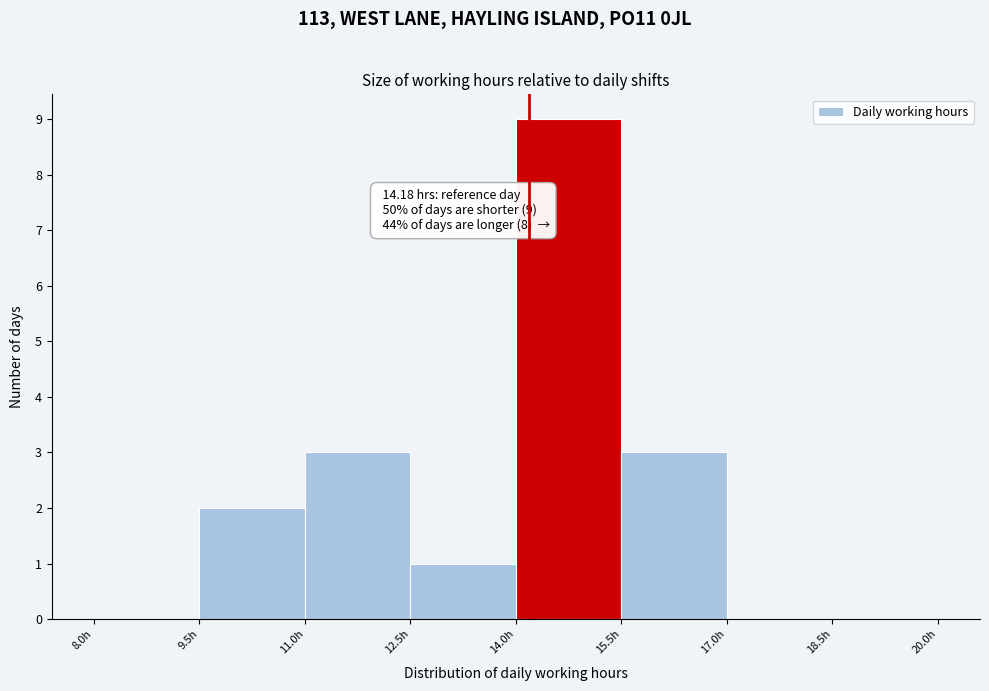

Over which range of the x-axis is the bar tallest?

14.0 to 15.5